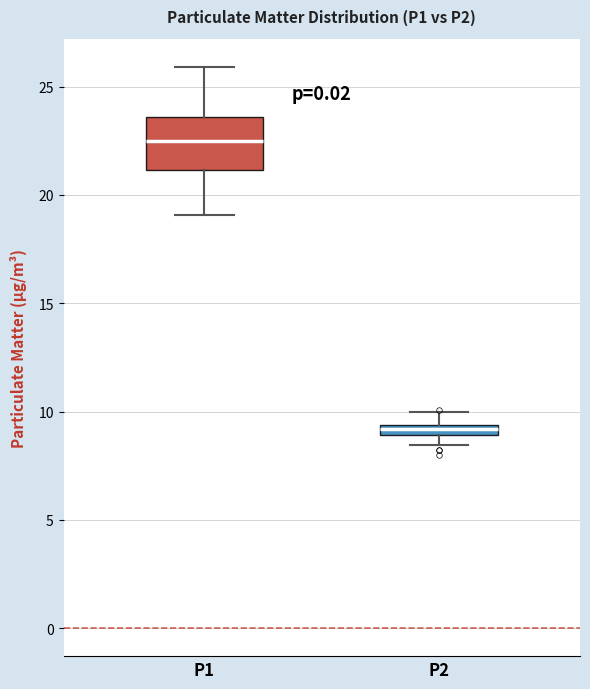

Where is the lower edge of the box for P2 on the y-axis? The values are not printed on the chart, so give them approximately, as read against the axis.

9.0